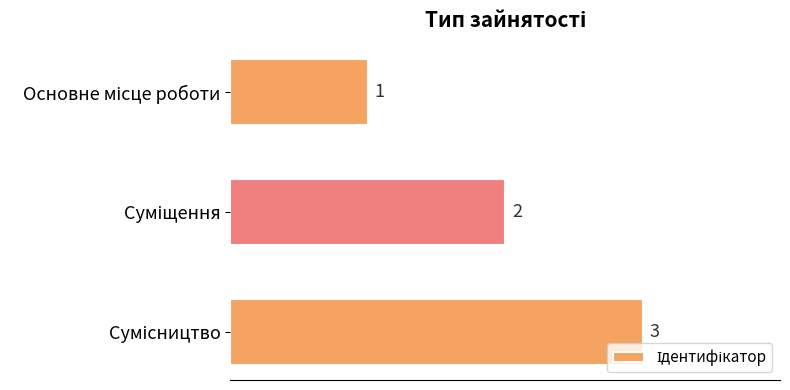

Count the values in the range 1 to 3.

3